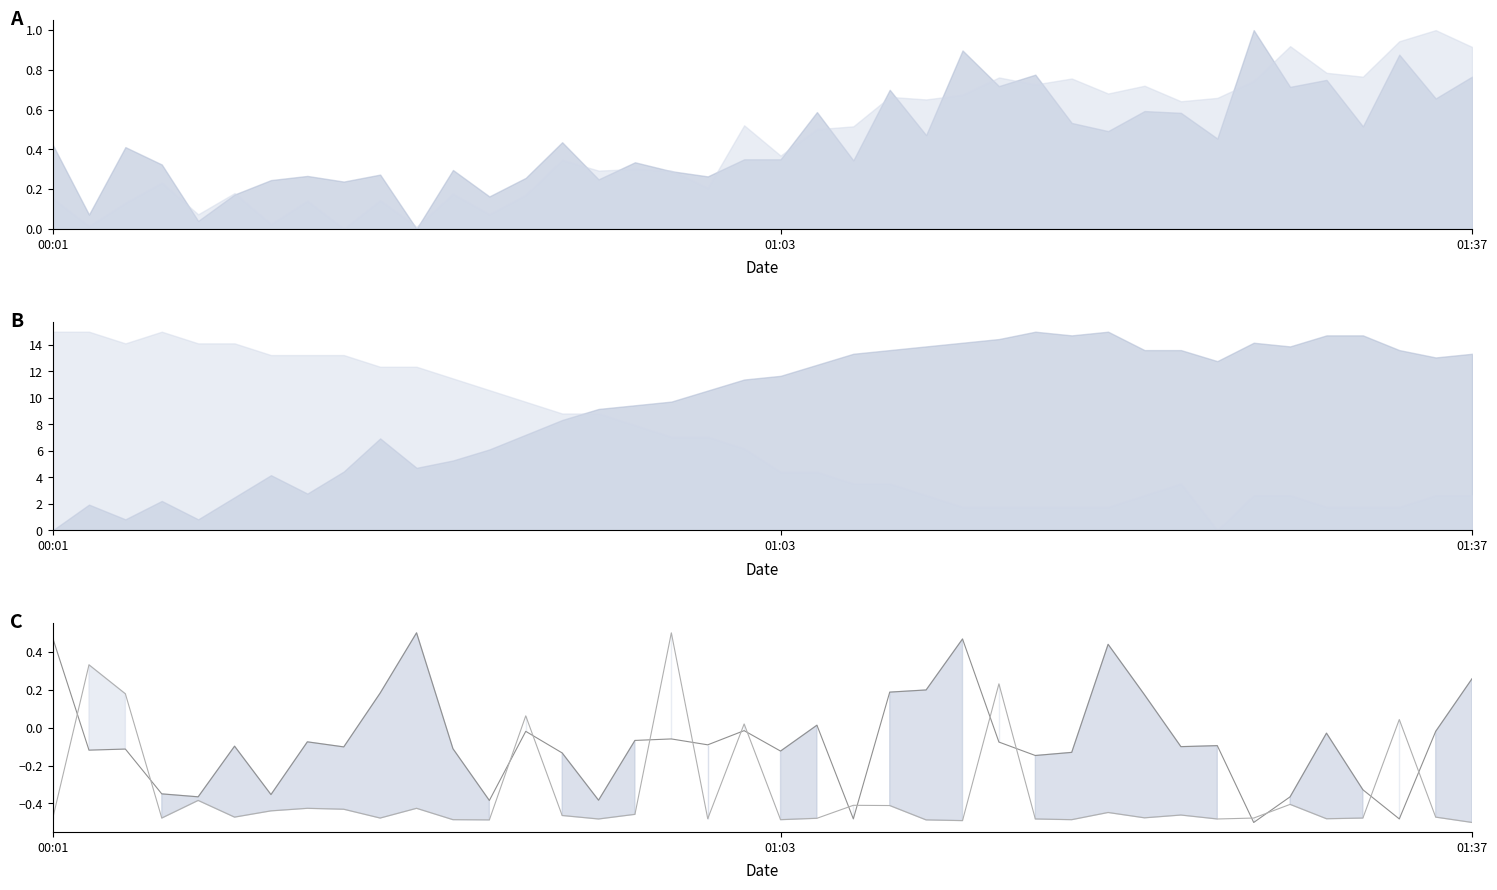

What is the value of the Samples point at the 4th from the left?

-0.3